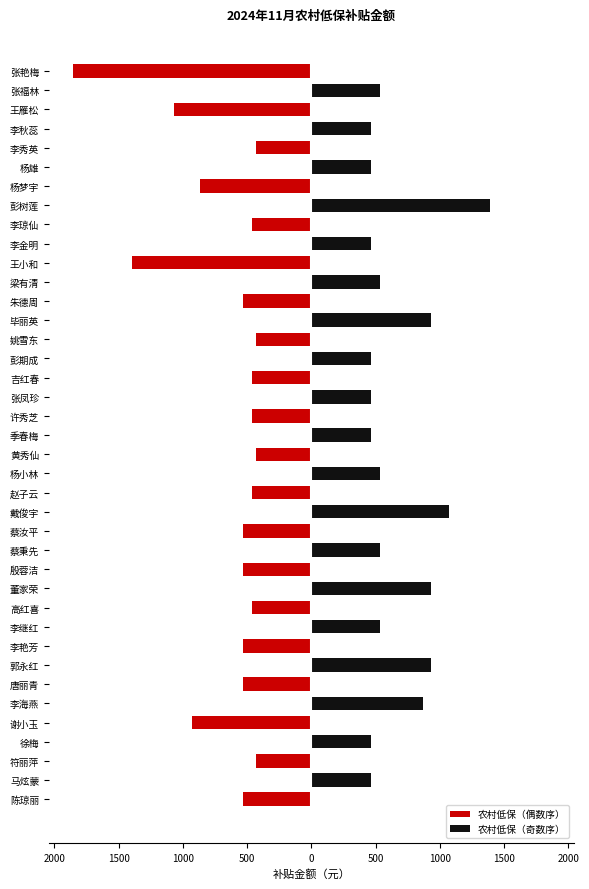

List the series in order of their overall mean, highest first.

农村低保（奇数序）, 农村低保（偶数序）